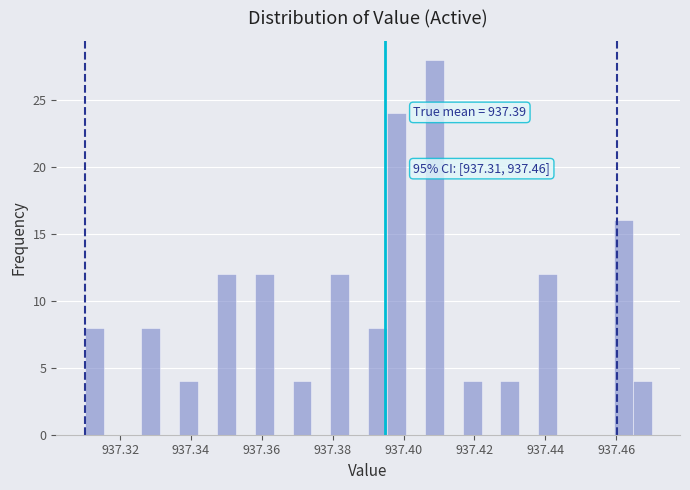

Read against the x-axis, roughly where is the centre of the tallest bar?

937.408